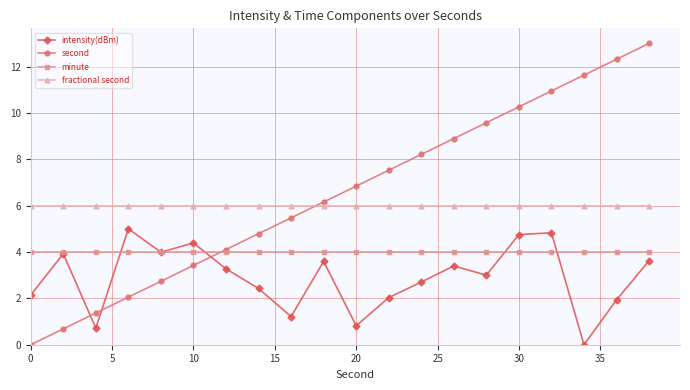

Which series has the widest spread of values?

second